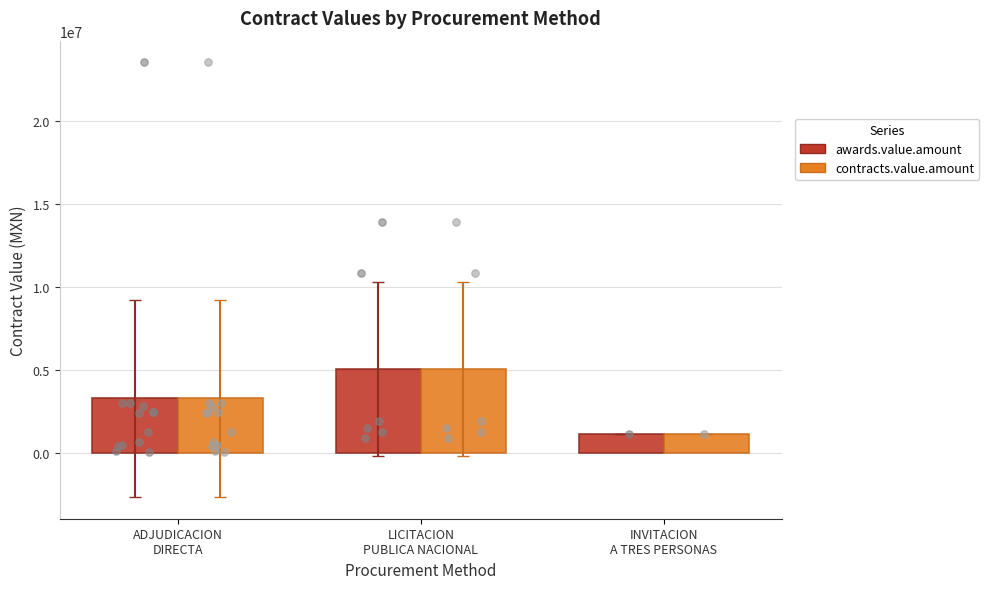

Which series has the widest spread of Y values?

awards.value.amount